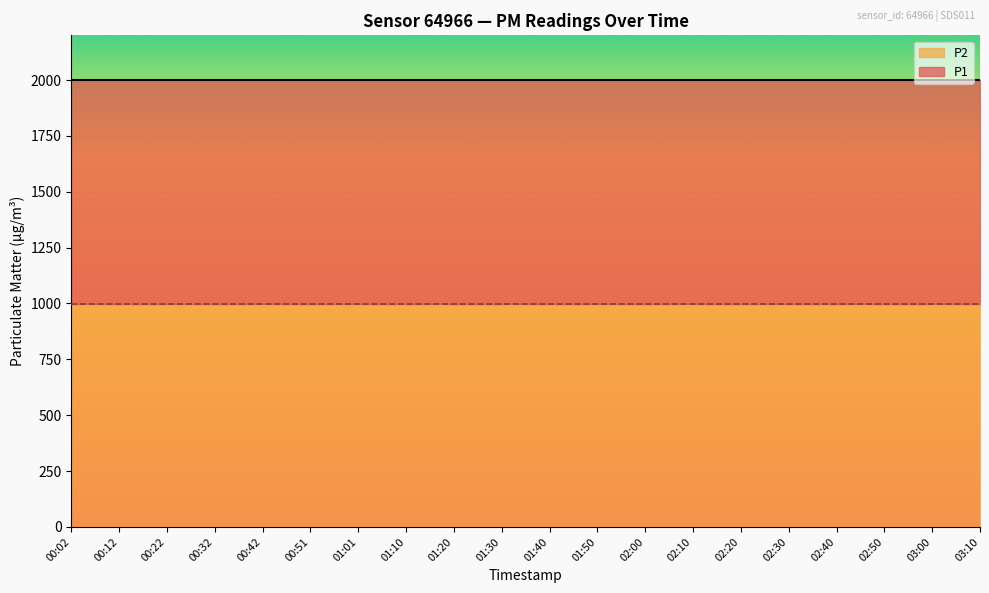

Count the number of data series in this chart.

2